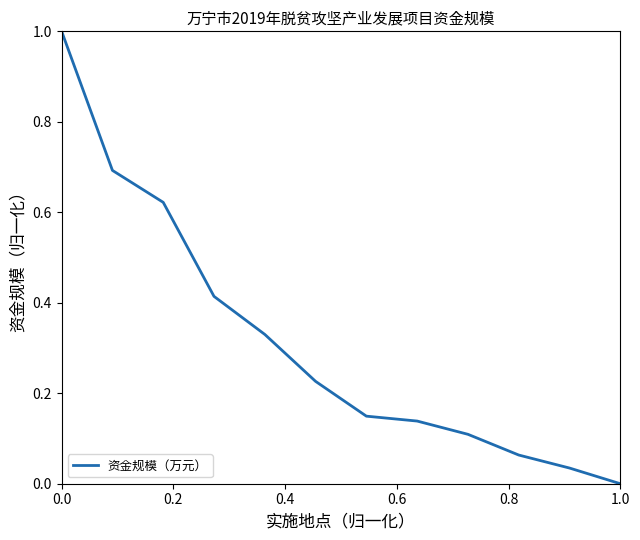

What is the difference between the maximum and minimum values?

1.0